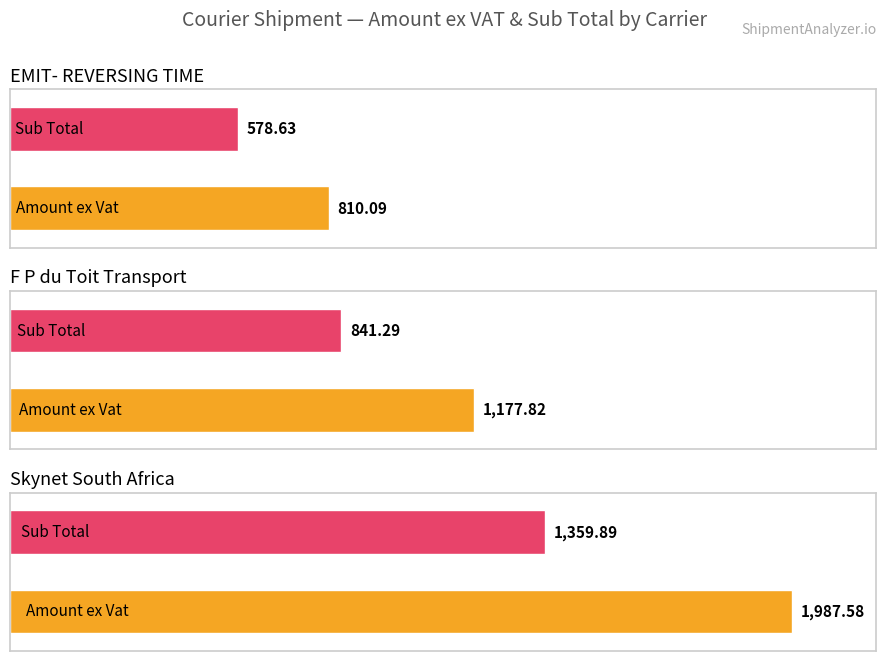

What is the sum of all Sub Total values?

2779.8